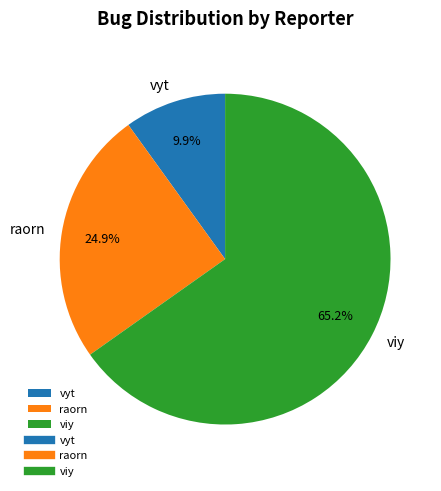

True or false: viy accounts for 65% of the total.

True